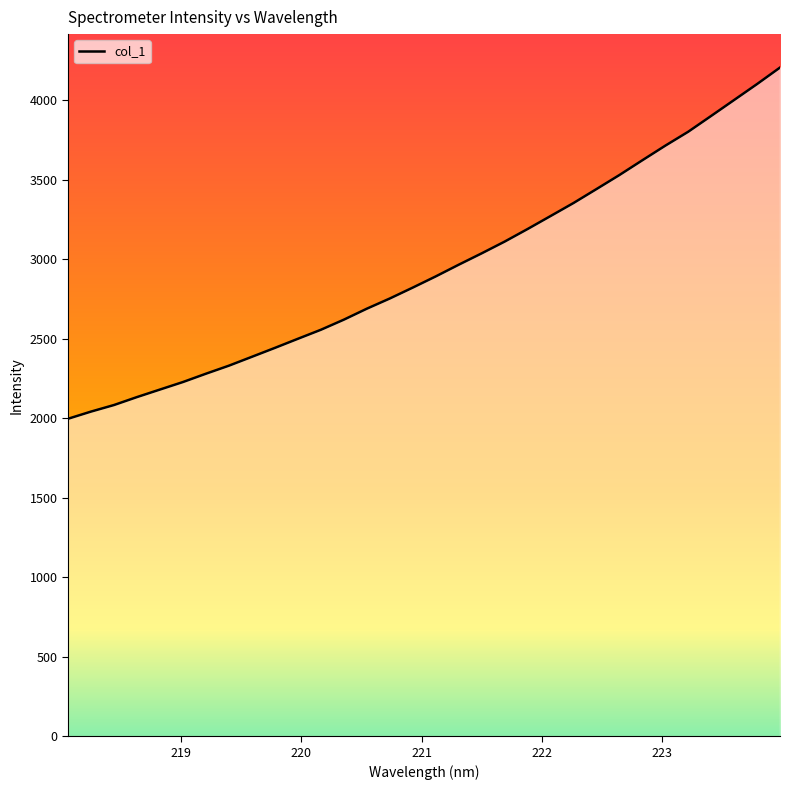

What is the smallest value displayed?

1996.5